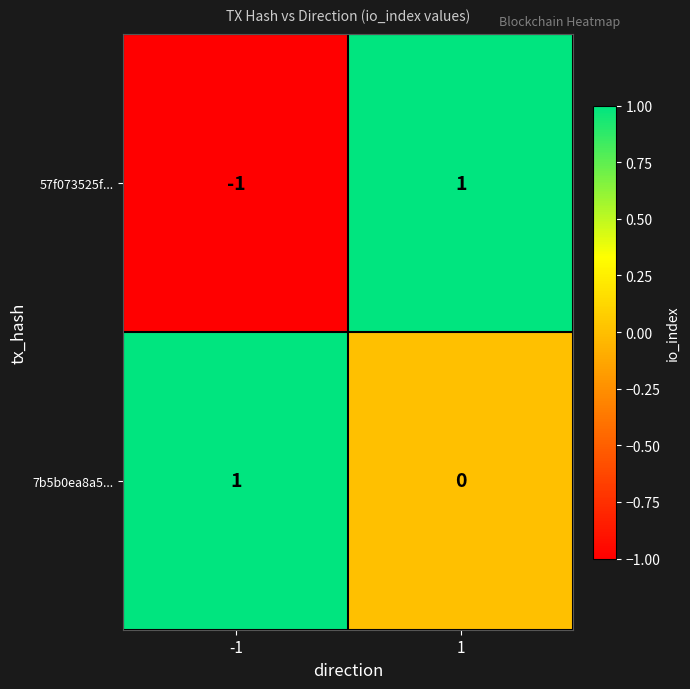

At how many categories does at least one series exceed 0?

2